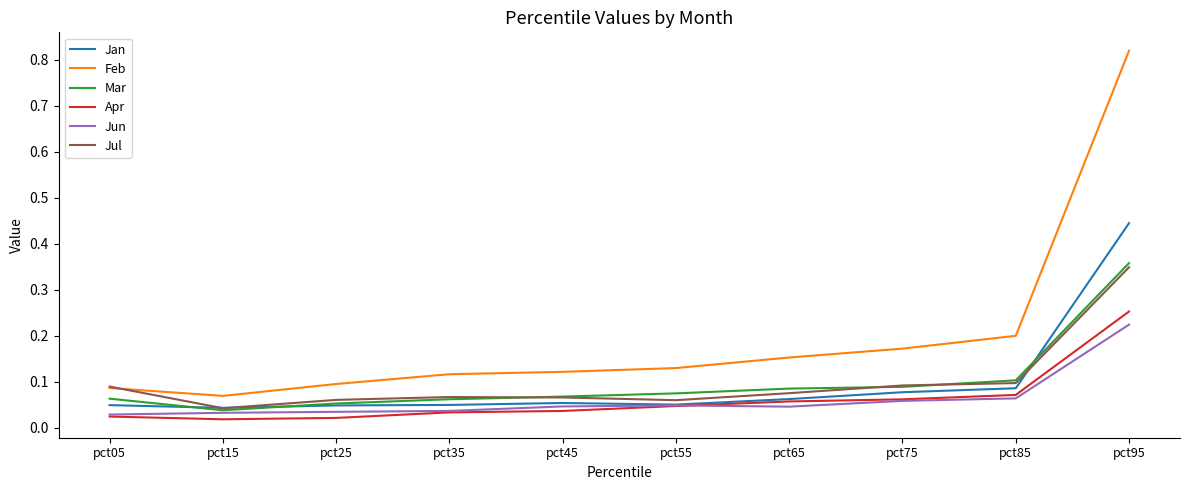

At which label is Mar closest to 0?

pct15